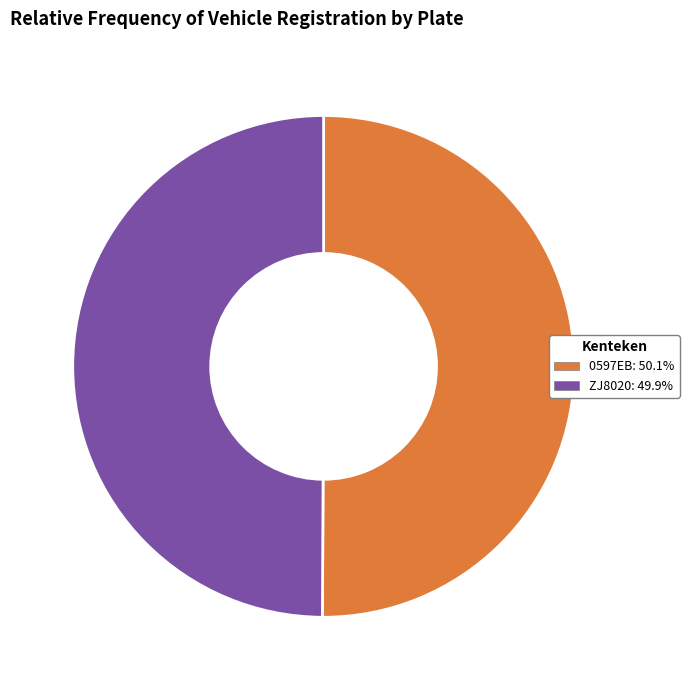

What is the ratio of the value at ZJ8020: 49.9% to the value at 0597EB: 50.1%?

1.0